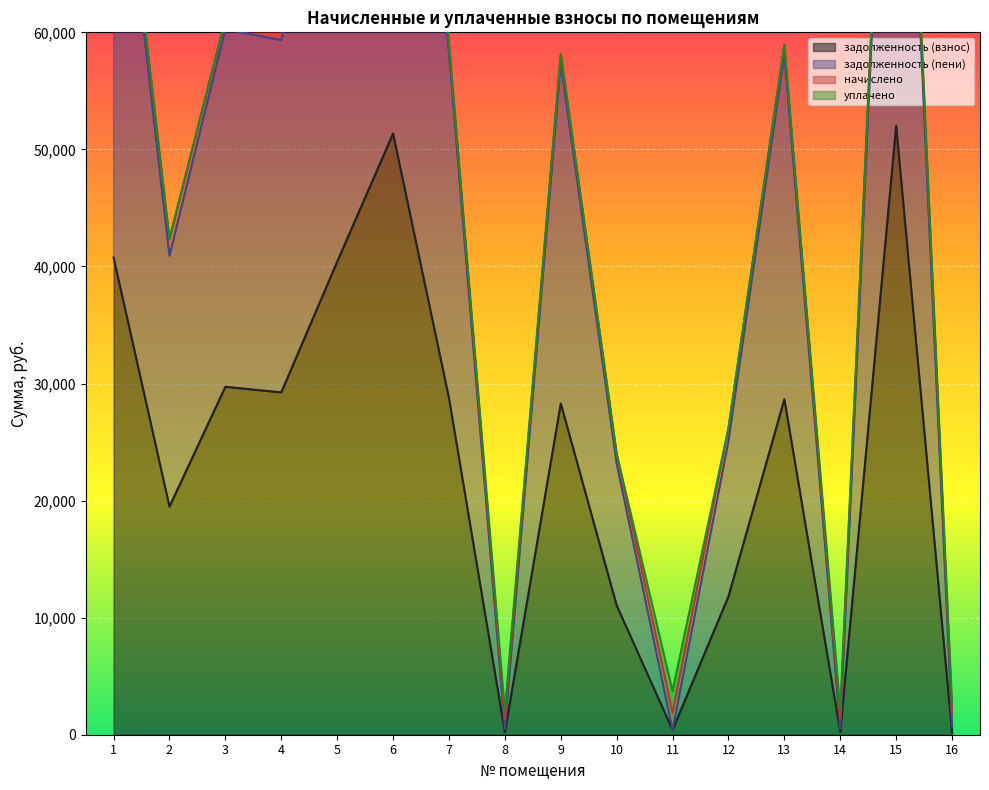

What is the maximum value for задолженность (взнос)?

52019.6